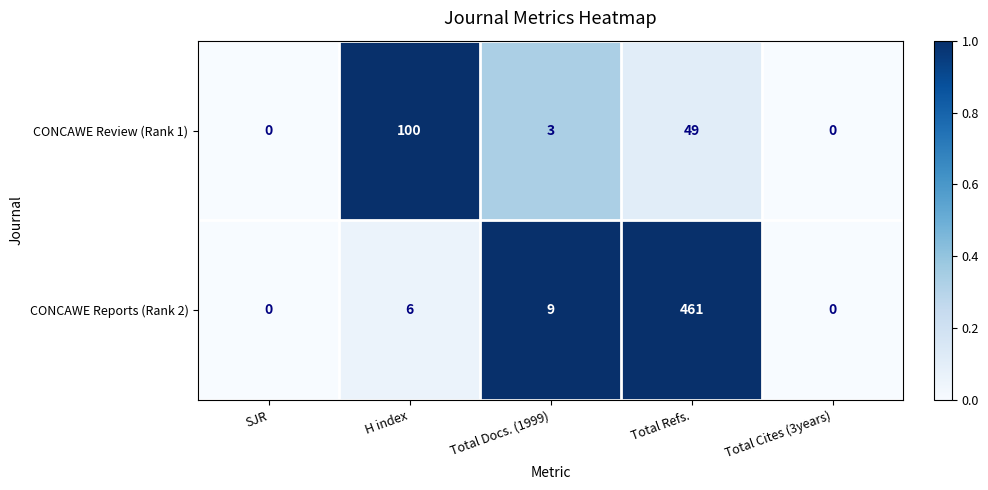

What is the average value of the CONCAWE Reports (Rank 2) series?

95